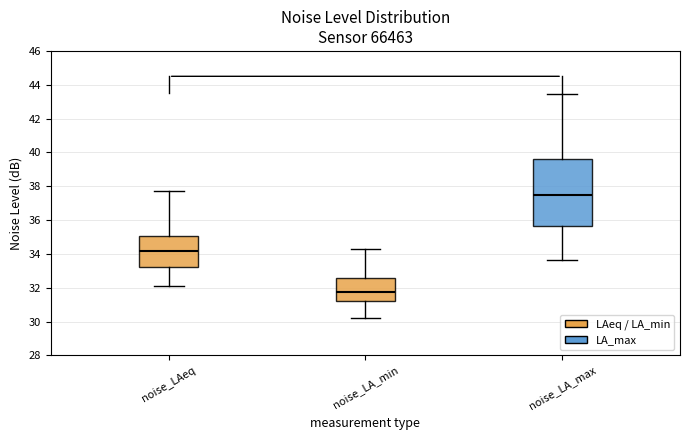

Reading left to right, transcribe this box plot: for each box, give where its median line is, the range the box spans, and where its two whiskers end, as read against the y-axis. The values are not printed on the chart, so give them approximately, as read against the axis.

noise_LAeq: median 34.2, box 33.2 to 35.0, whiskers 32.0 to 37.8
noise_LA_min: median 31.8, box 31.2 to 32.6, whiskers 30.2 to 34.2
noise_LA_max: median 37.4, box 35.6 to 39.6, whiskers 33.6 to 43.4